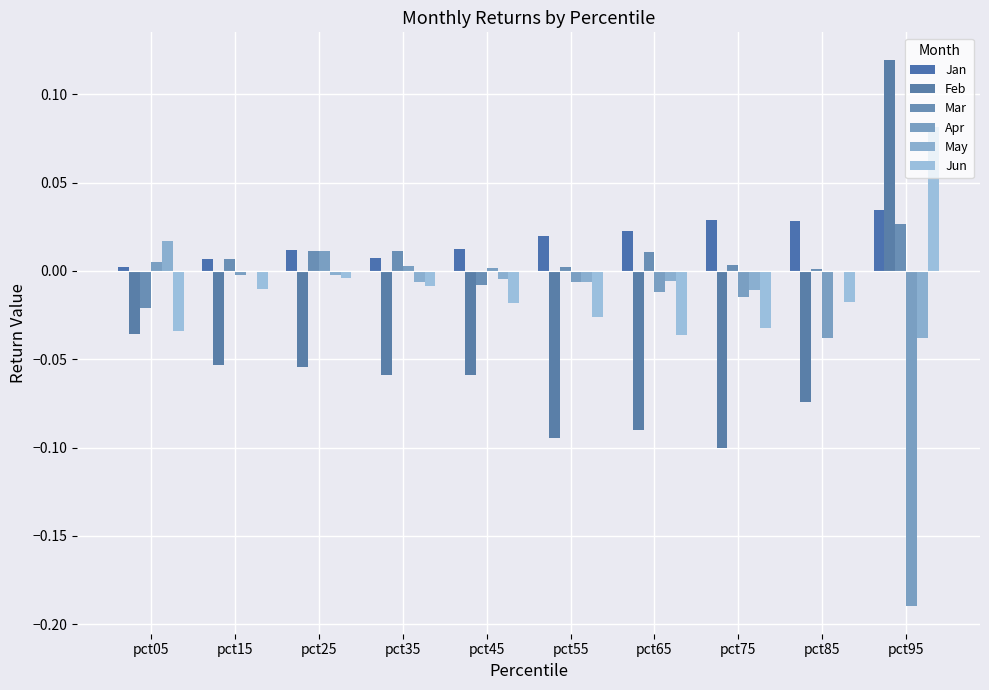

Between pct35 and pct15, which is larger?

pct35